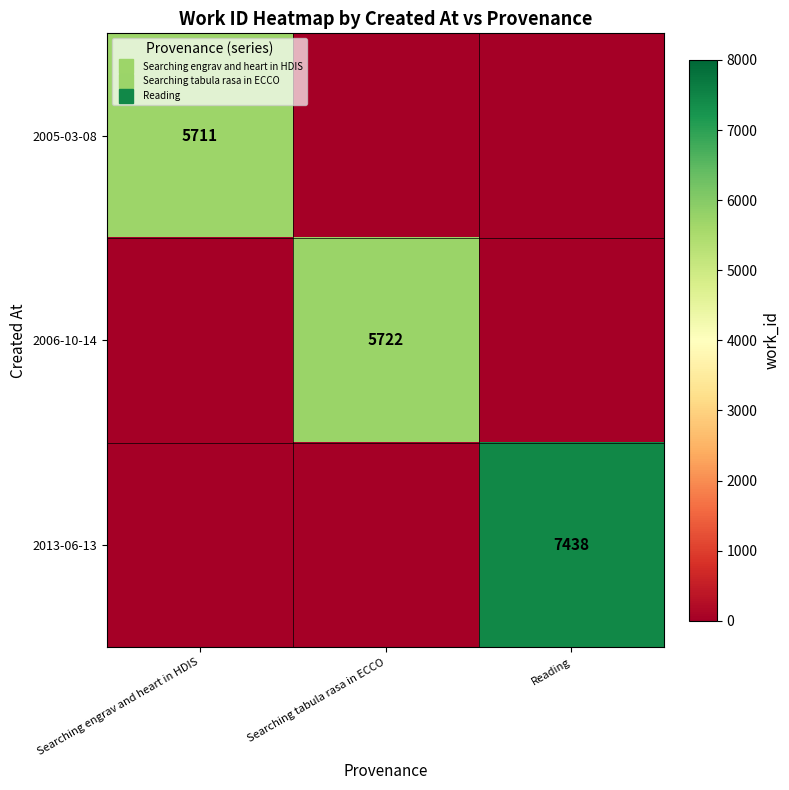

What is the sum of the 2006-10-14 values at Searching tabula rasa in ECCO and Searching engrav and heart in HDIS?

5722